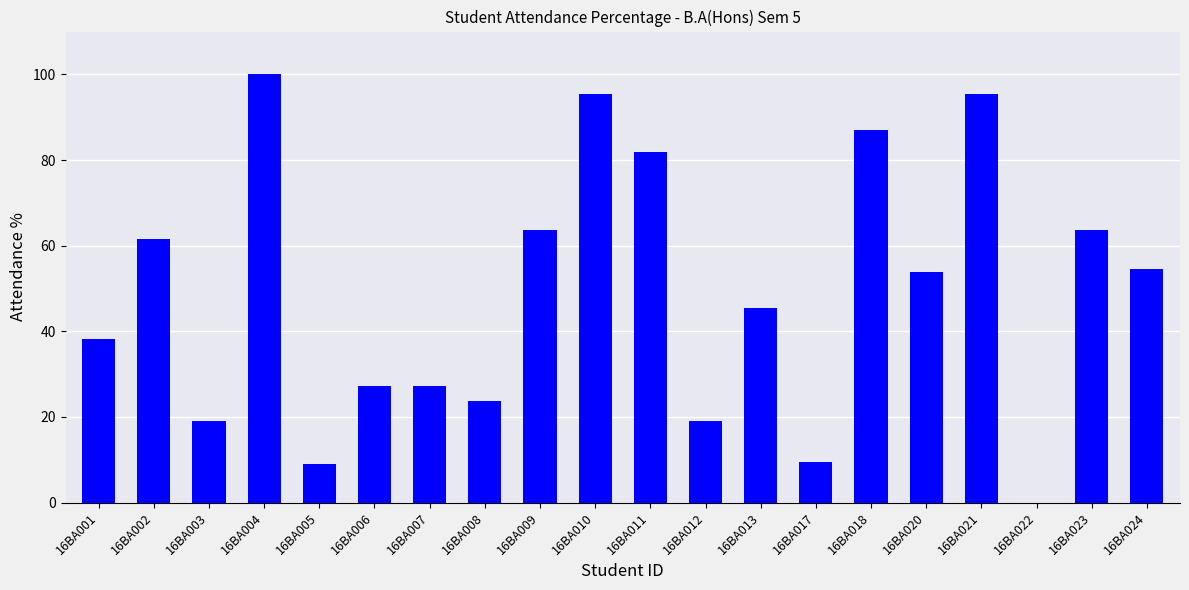

What is the sum of the values at 16BA001 and 16BA023?

101.7